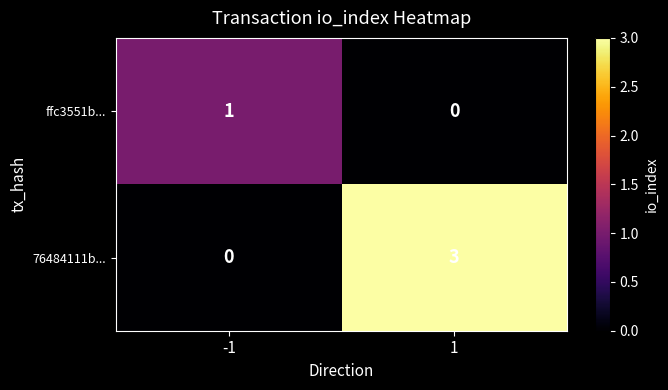

Is it true that ffc3551b... equals 2 at -1?

False